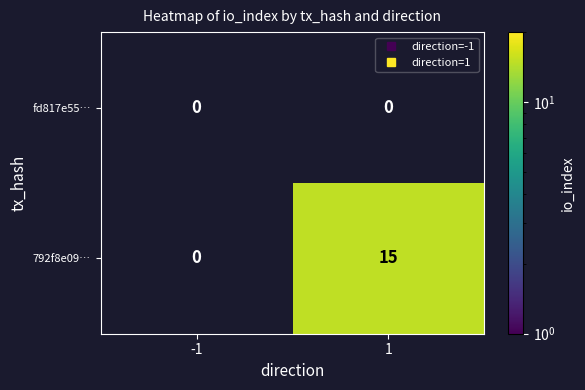

True or false: fd817e55… has a value of 0 at -1.

True